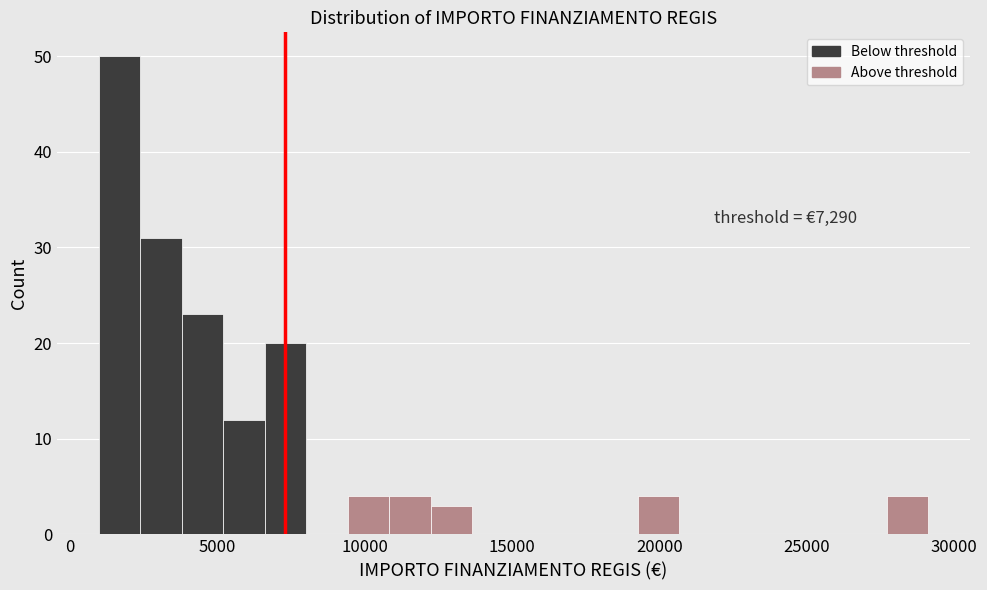

Read against the x-axis, roughly where is the centre of the tallest bar?

1500